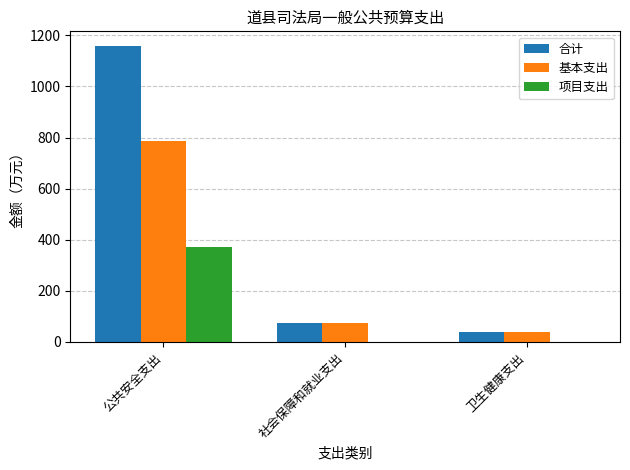

How many groups of bars are there?

3